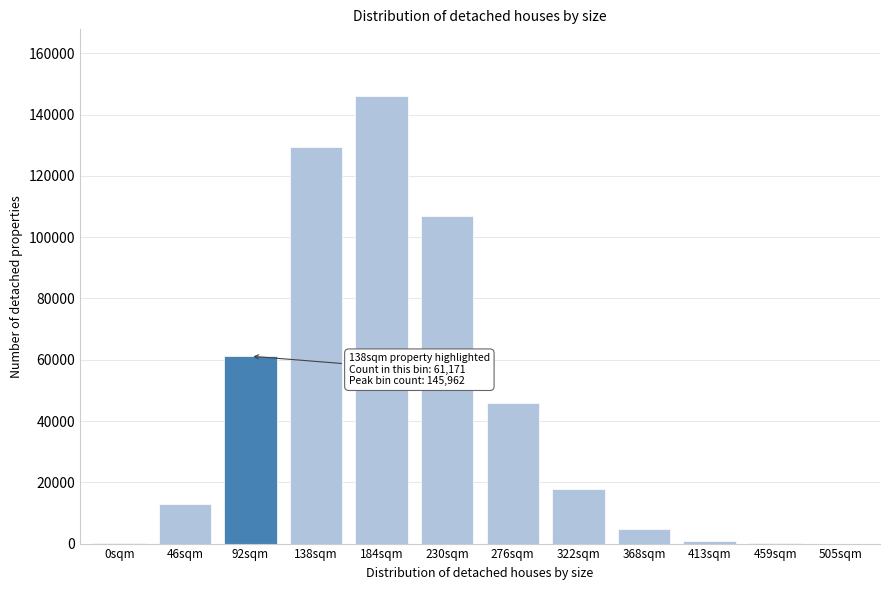

What is the greatest value displayed?

145962